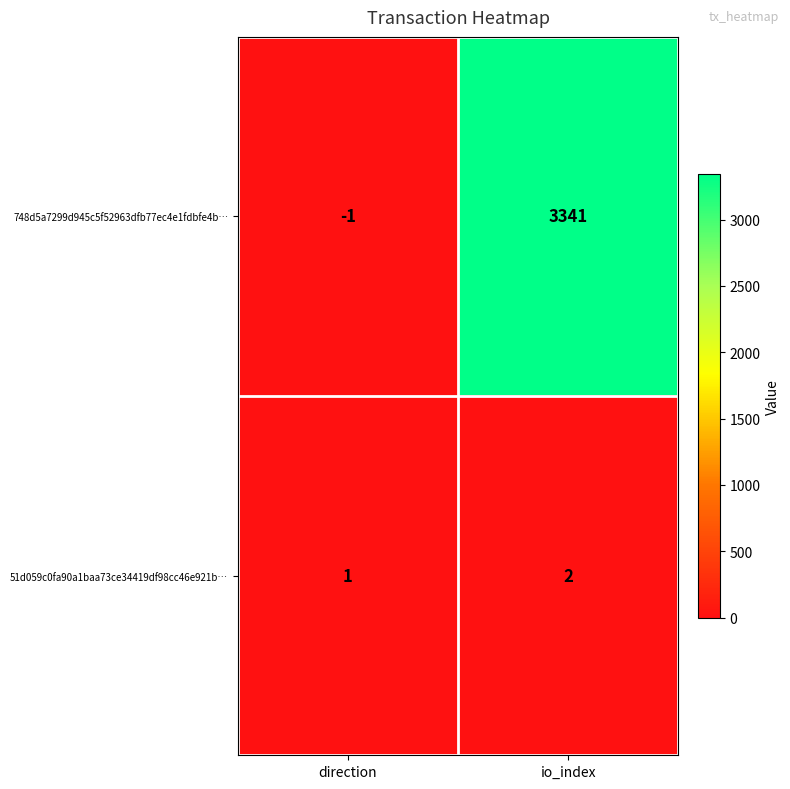

What is the average value of the 748d5a7299d945c5f52963dfb77ec4e1fdbfe4b… series?

1670